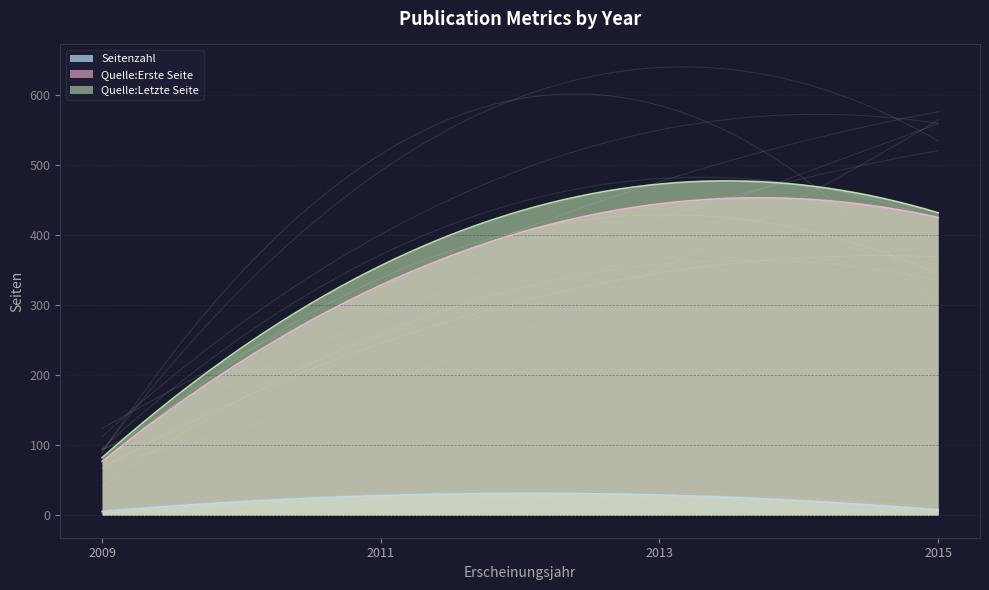

True or false: Seitenzahl and Quelle:Letzte Seite intersect in this chart.

False